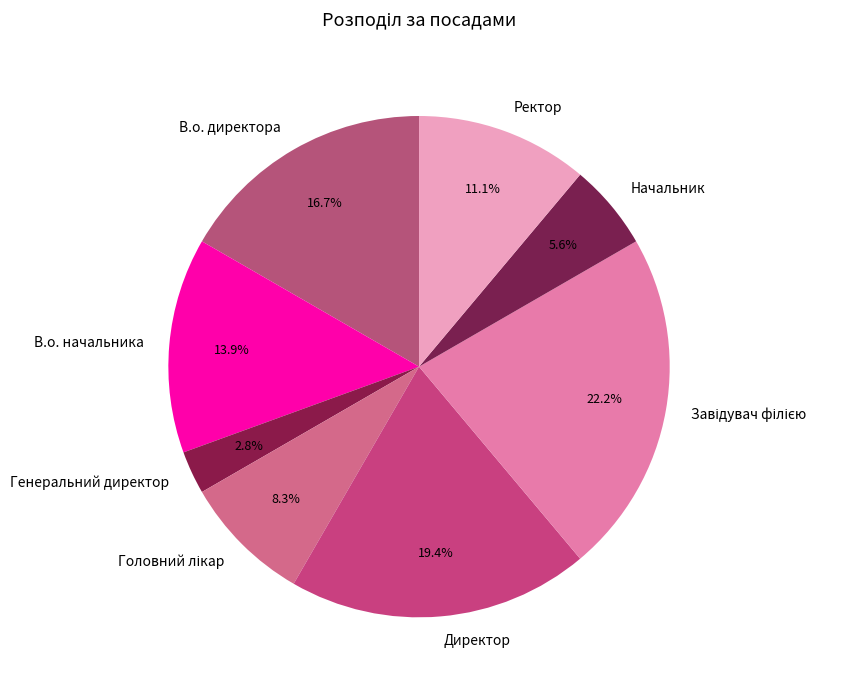

Count the number of slices in the pie.

8